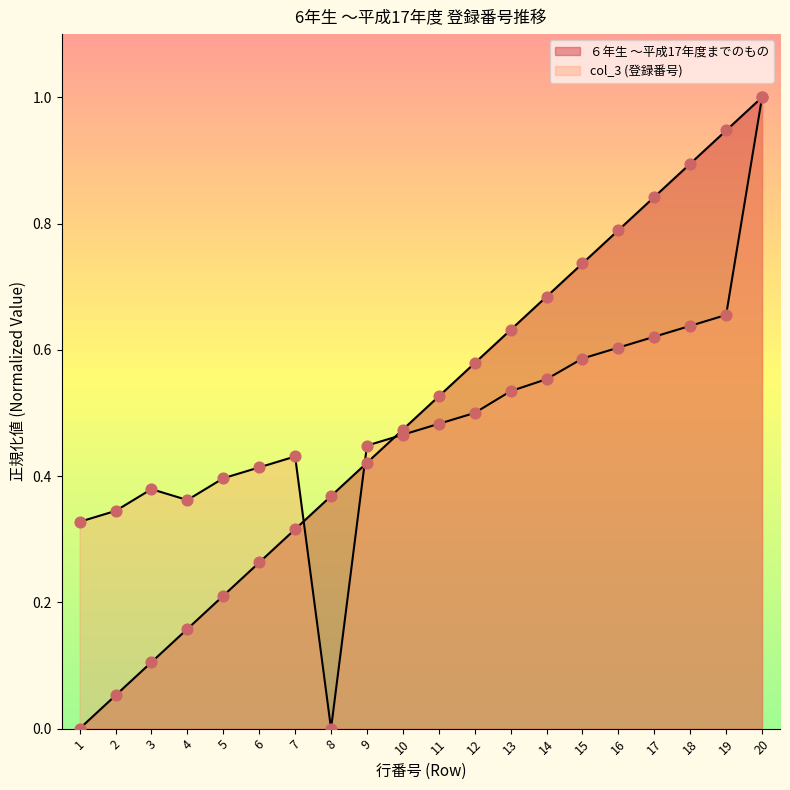

Which series has the largest Y range (max minus min)?

col_3